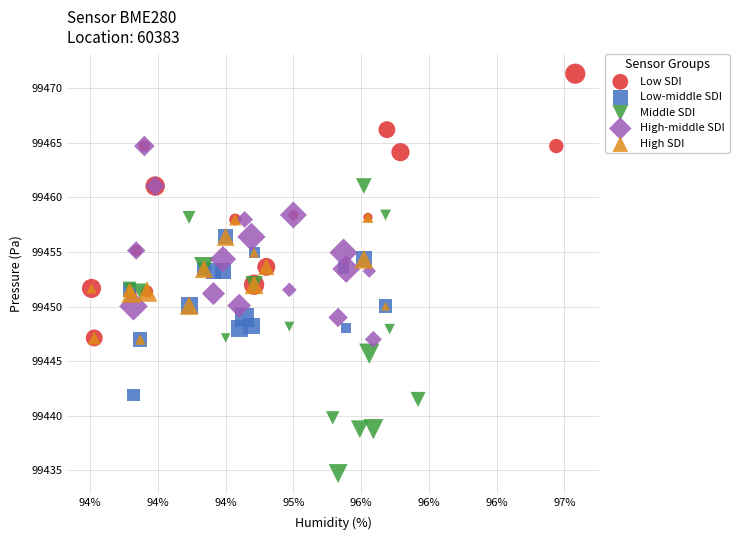

Which series reaches the maximum Y coordinate?

Low SDI